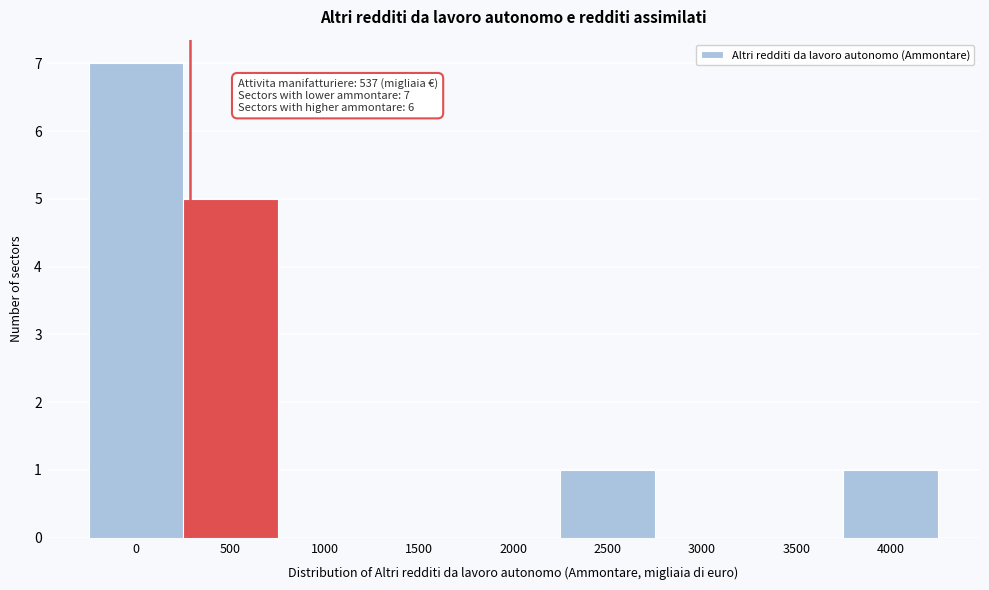

Reading left to right, extract all data points from this chart.

0=7	500=5	1000=0	1500=0	2000=0	2500=1	3000=0	3500=0	4000=1